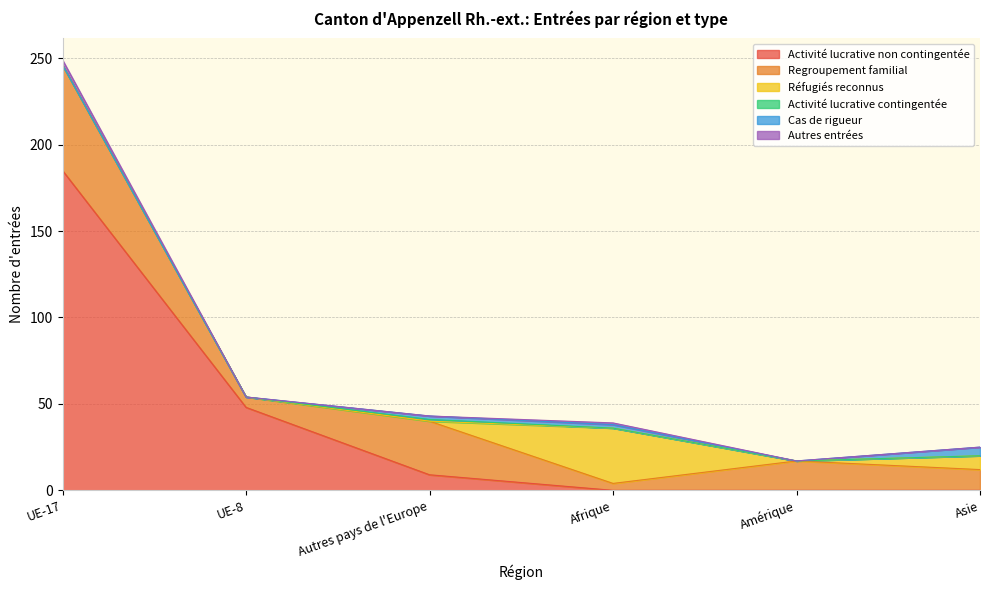

True or false: Activité lucrative non contingentée and Activité lucrative contingentée cross at least once.

False